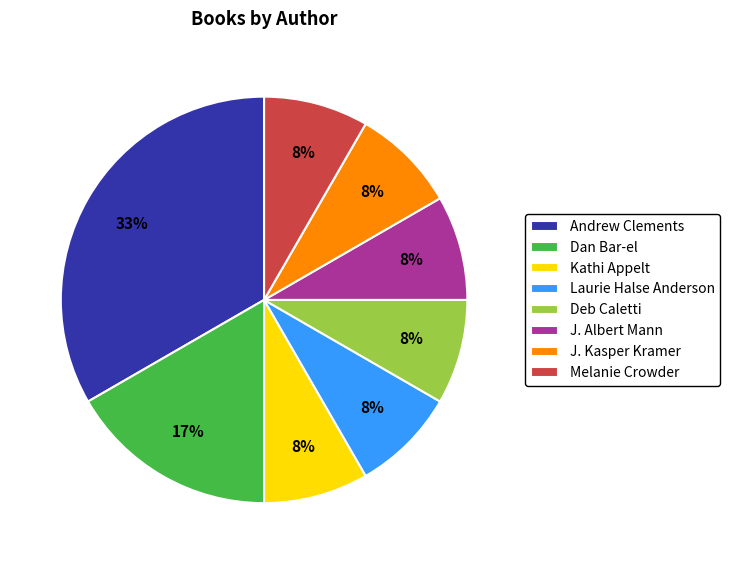

To the nearest percent, what is the average slice percentage?

12%